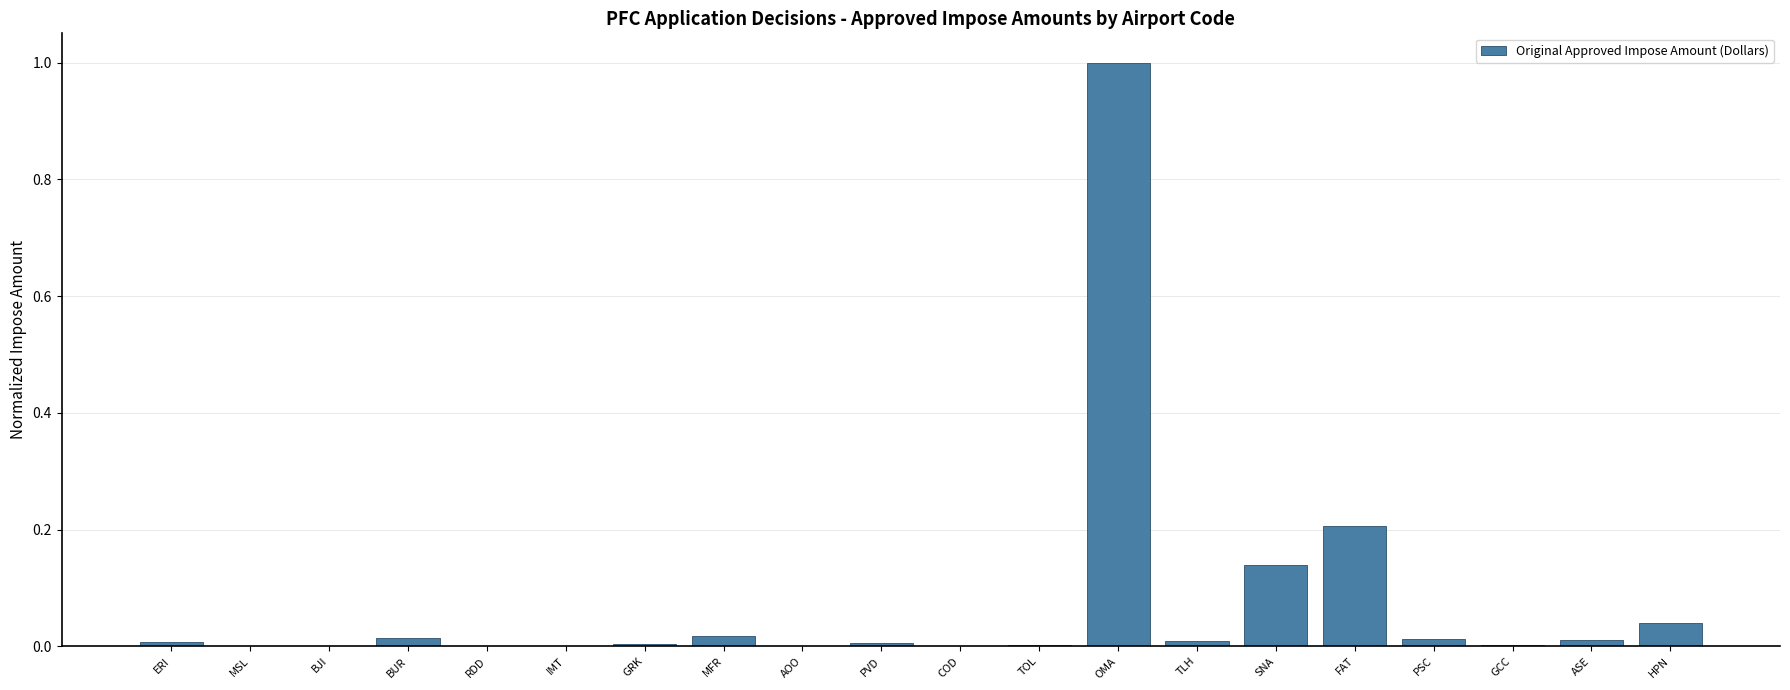

What is the change in value from SNA to FAT?

+0.1